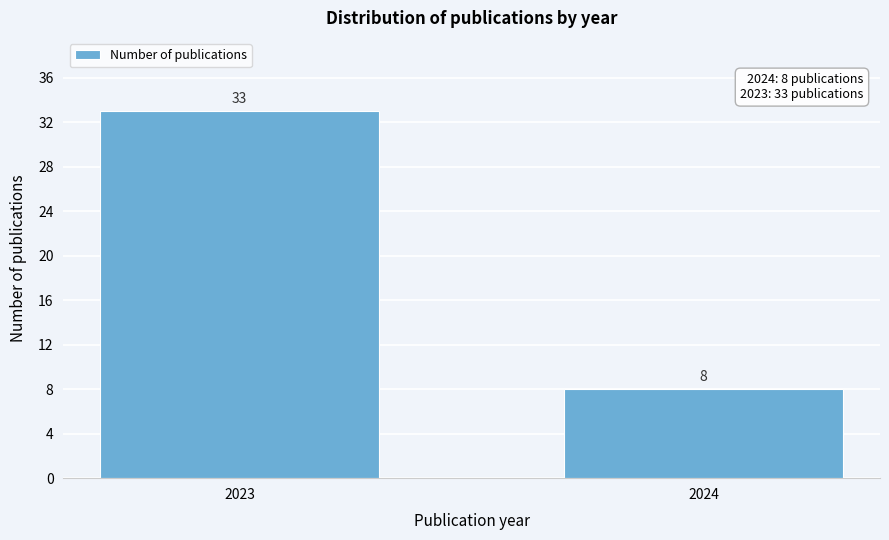

Reading left to right, list all the values displayed in this chart.

33	8